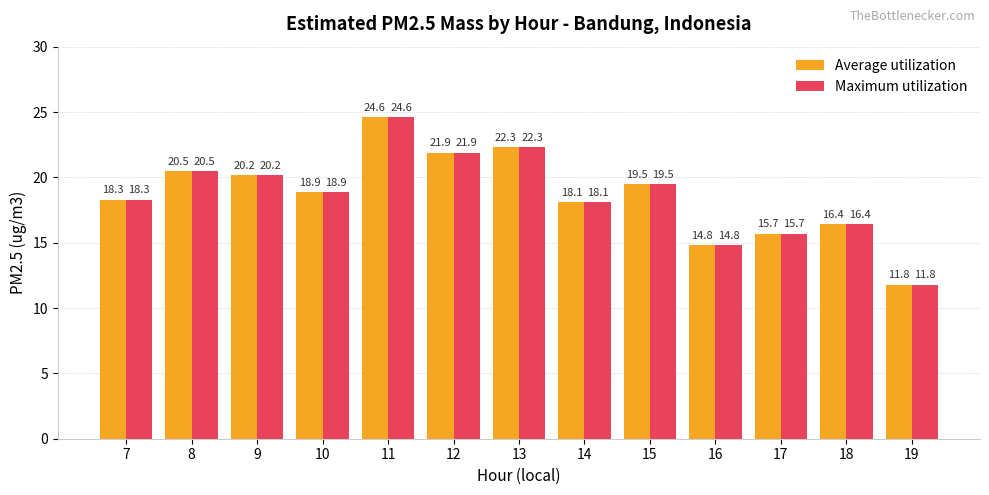

Reading right to left, transcribe all the data shown in this chart.

Average utilization: 11.8	16.4	15.7	14.8	19.5	18.1	22.3	21.9	24.6	18.9	20.2	20.5	18.3
Maximum utilization: 11.8	16.4	15.7	14.8	19.5	18.1	22.3	21.9	24.6	18.9	20.2	20.5	18.3